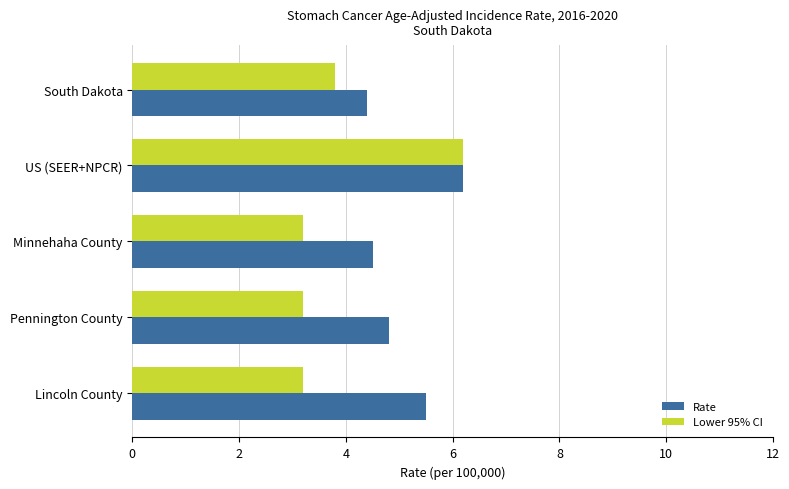

What is the difference between the maximum and minimum values in the Rate series?

1.8